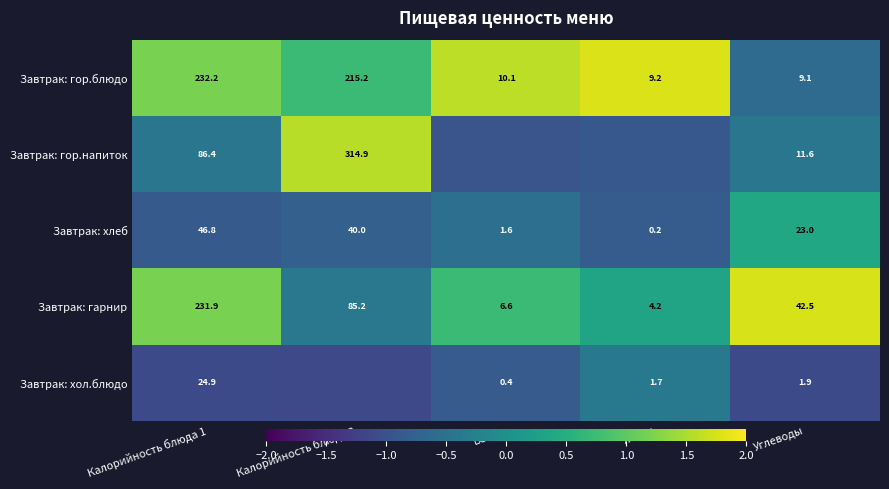

Is the value of Завтрак: гарнир at Калорийность блюда 2 greater than the value of Завтрак: гор.блюдо at Белки?

Yes